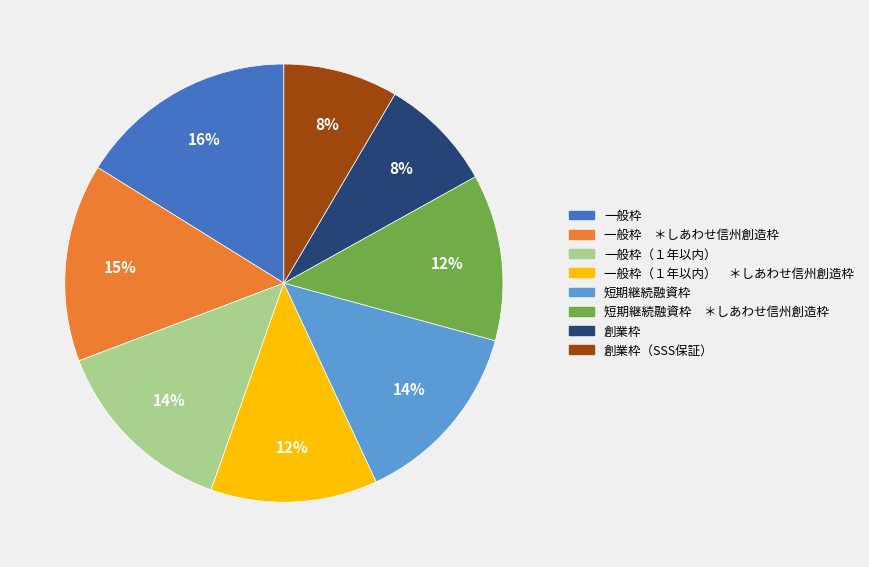

Does any single category account for the majority?

No